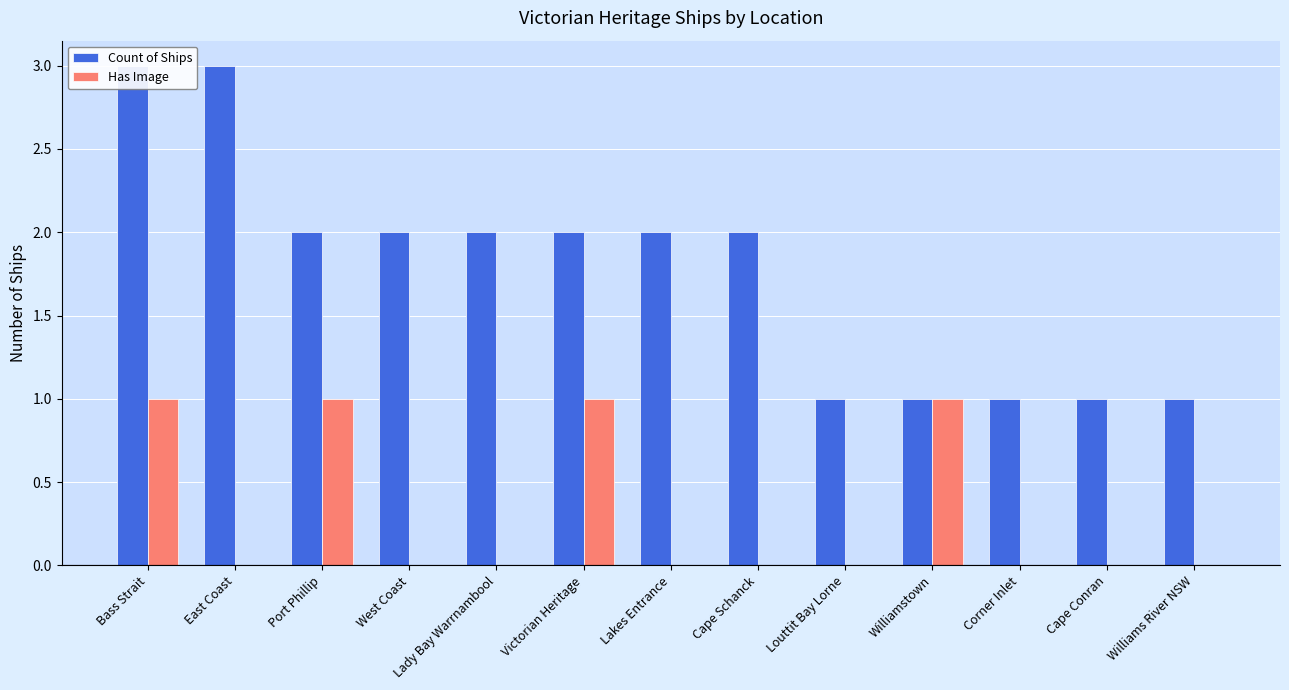

List the series in order of their overall mean, highest first.

Count of Ships, Has Image